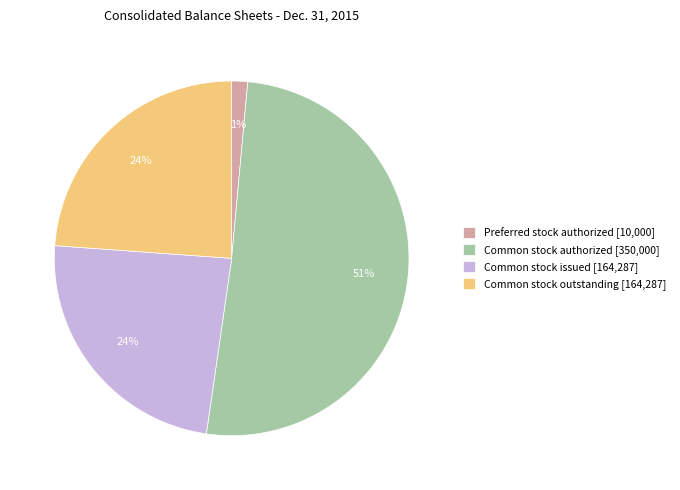

Count the number of slices in the pie.

4